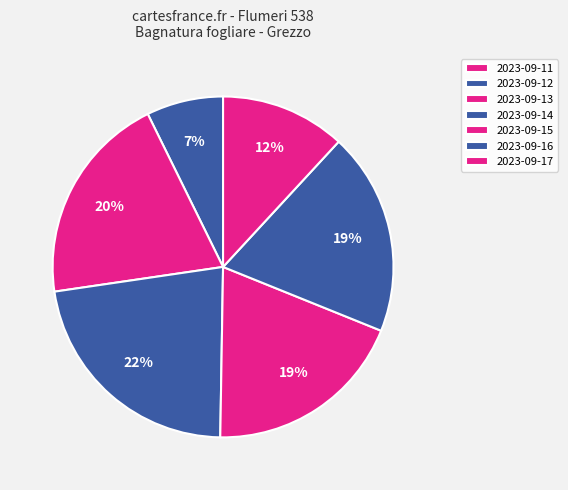

Which category has the biggest portion of the pie?

2023-09-14